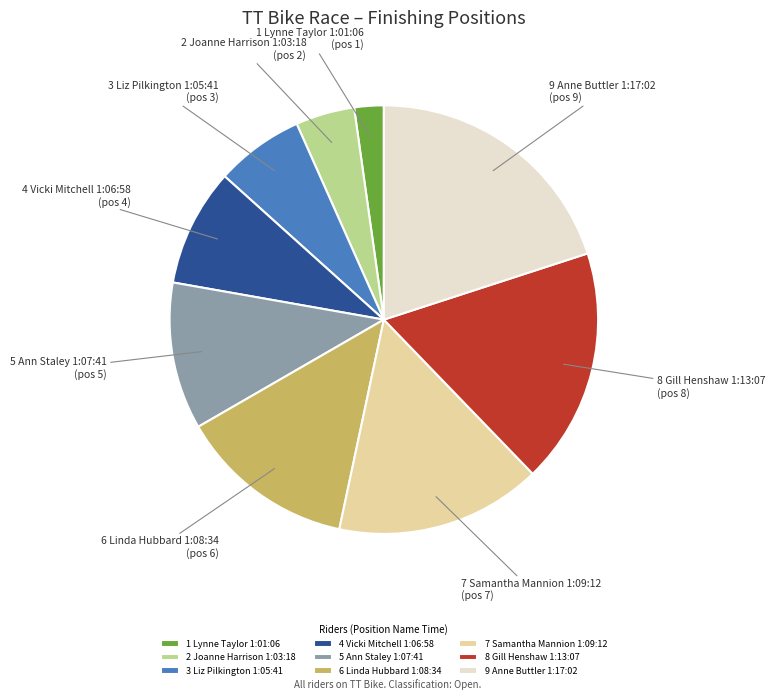

Is there a majority slice in this chart?

No